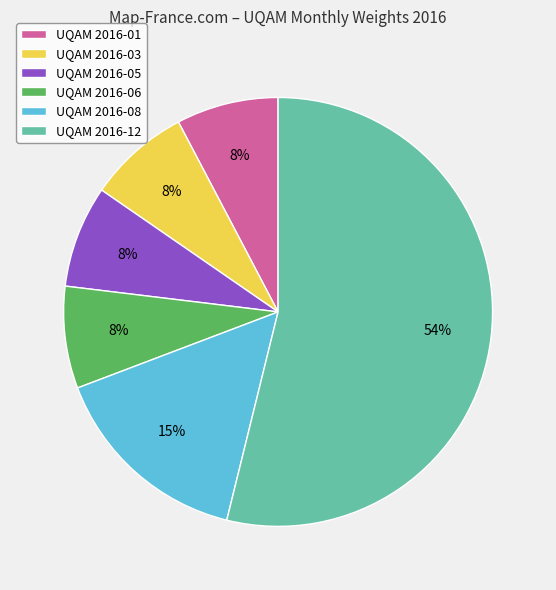

What is the ratio of the value at UQAM 2016-01 to the value at UQAM 2016-06?

1.0